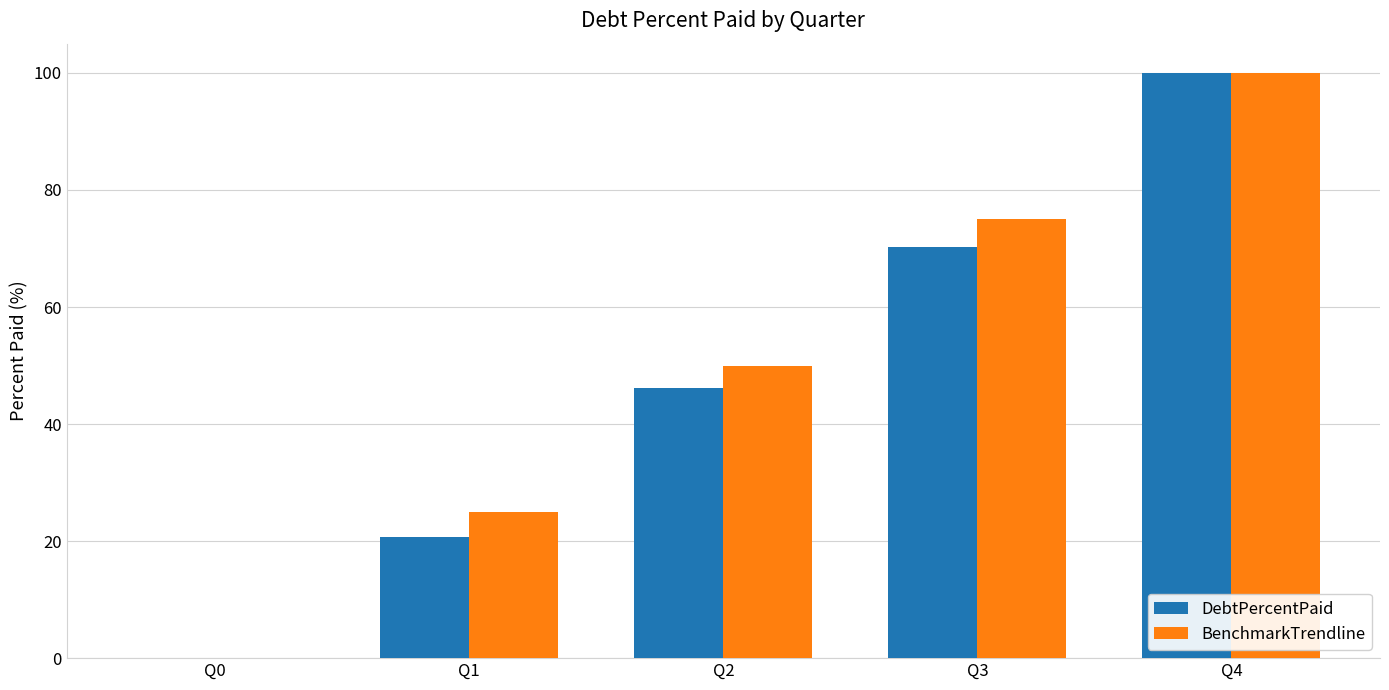

Is the value of BenchmarkTrendline at Q2 greater than the value of DebtPercentPaid at Q1?

Yes